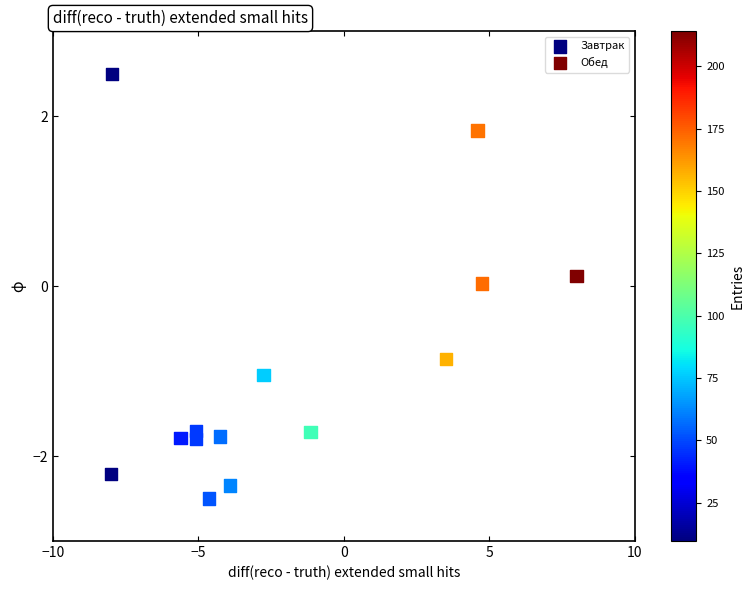

What are all the series names shown in the legend?

Завтрак, Обед